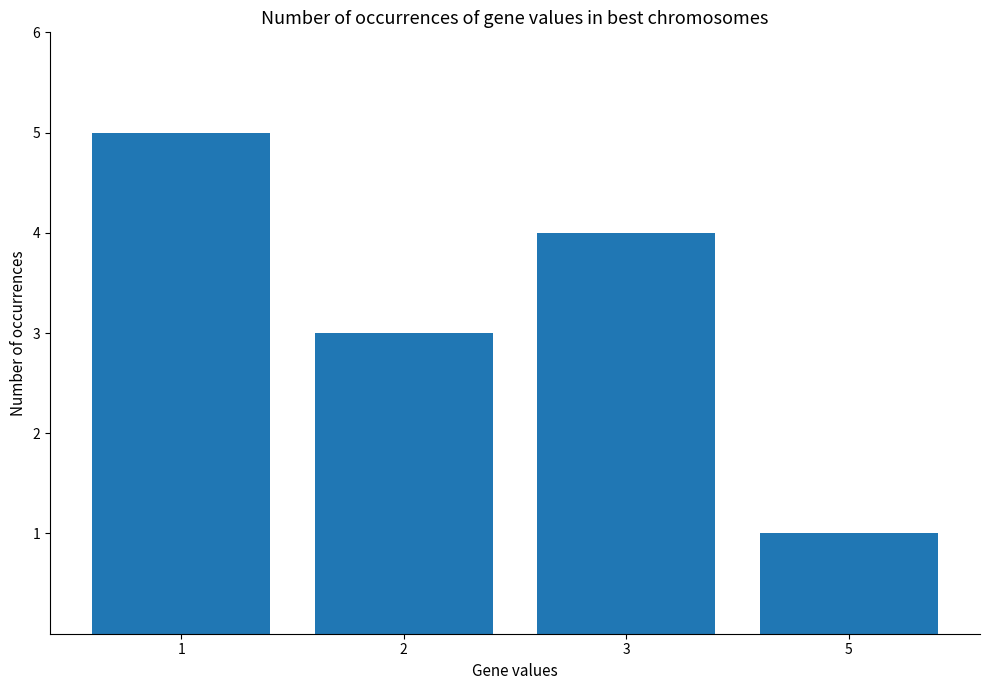

Which category has the lowest value across all series?

5